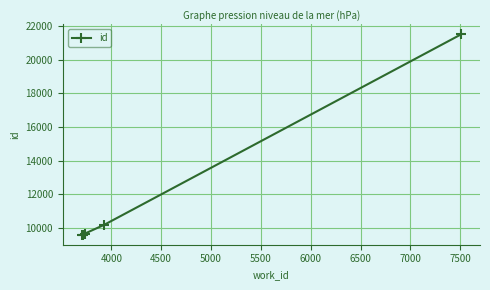

What is the sum of all values?

60548